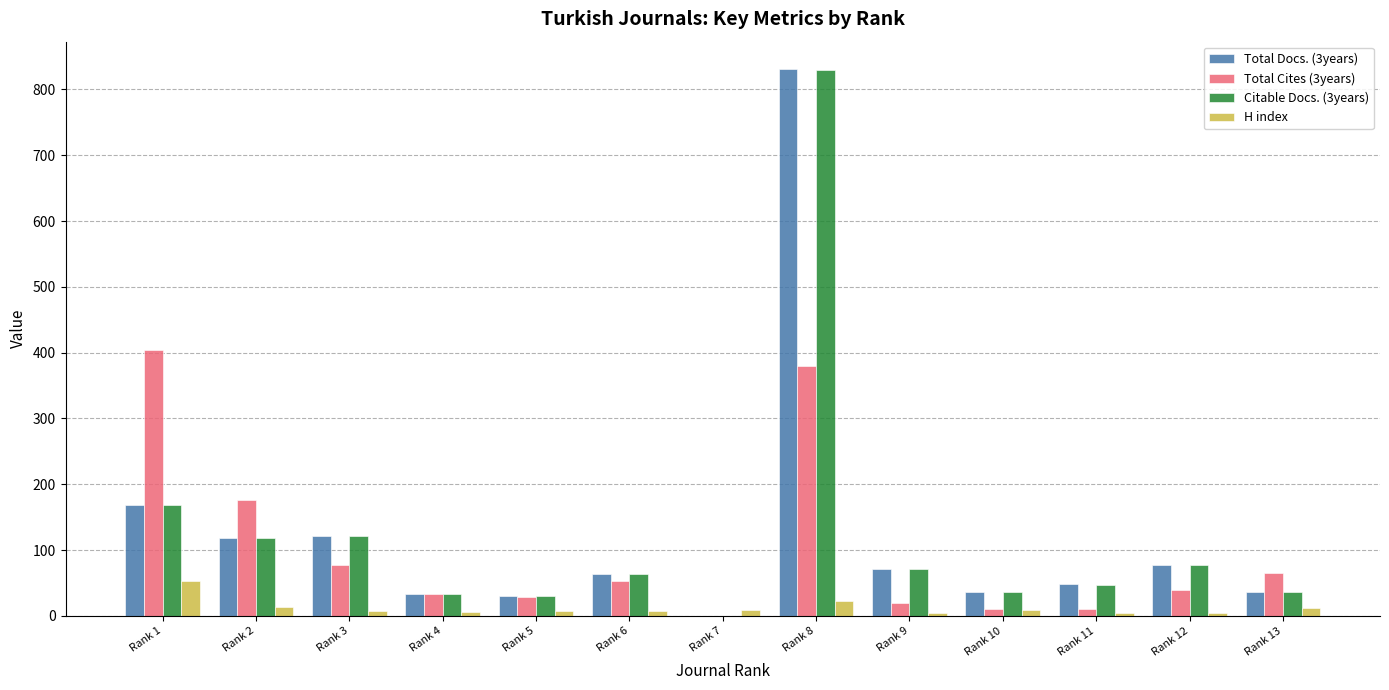

Is it true that Citable Docs. (3years) equals 34 at Rank 4?

True